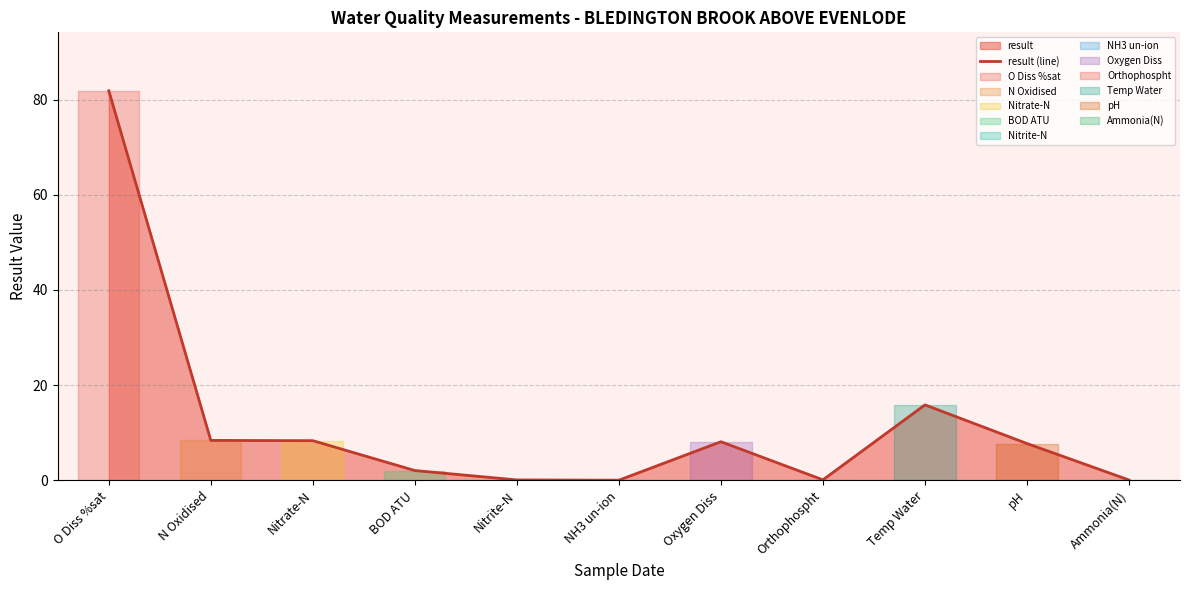

List the labels in order of value, smallest first.

NH3 un-ion, Ammonia(N), Nitrite-N, Orthophospht, BOD ATU, pH, Oxygen Diss, Nitrate-N, N Oxidised, Temp Water, O Diss %sat